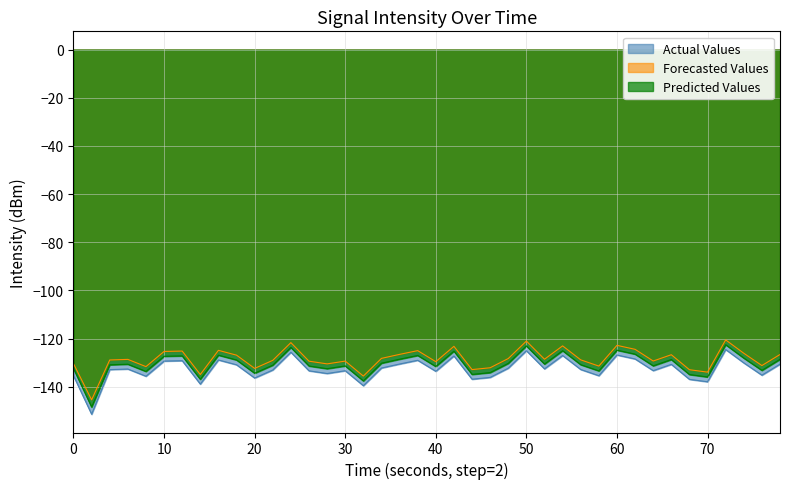

What is the value of the Actual Values point at the 32nd from the left?

-128.4